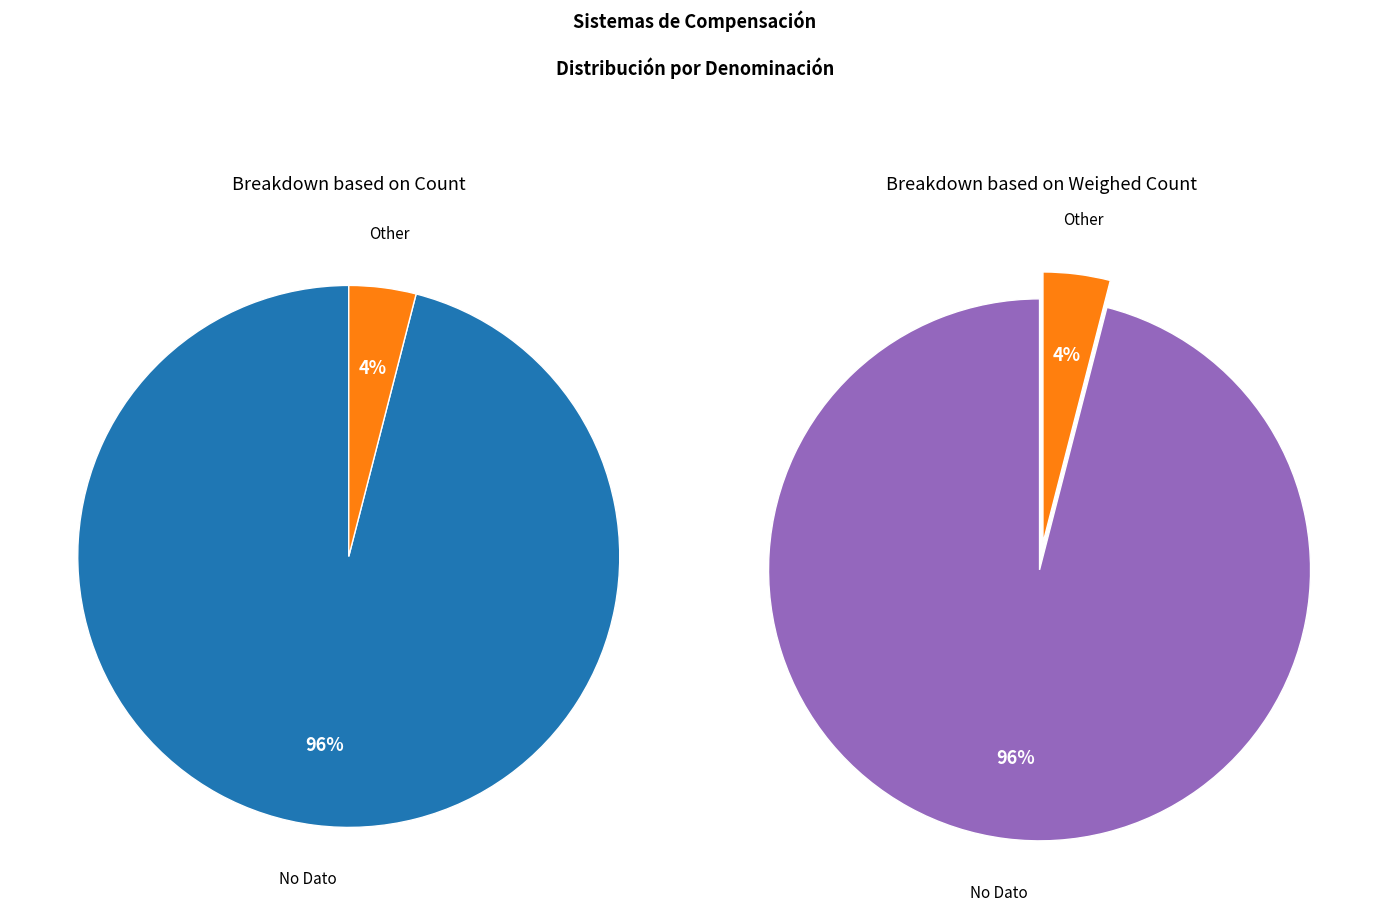

True or false: Other accounts for 18% of the total.

False